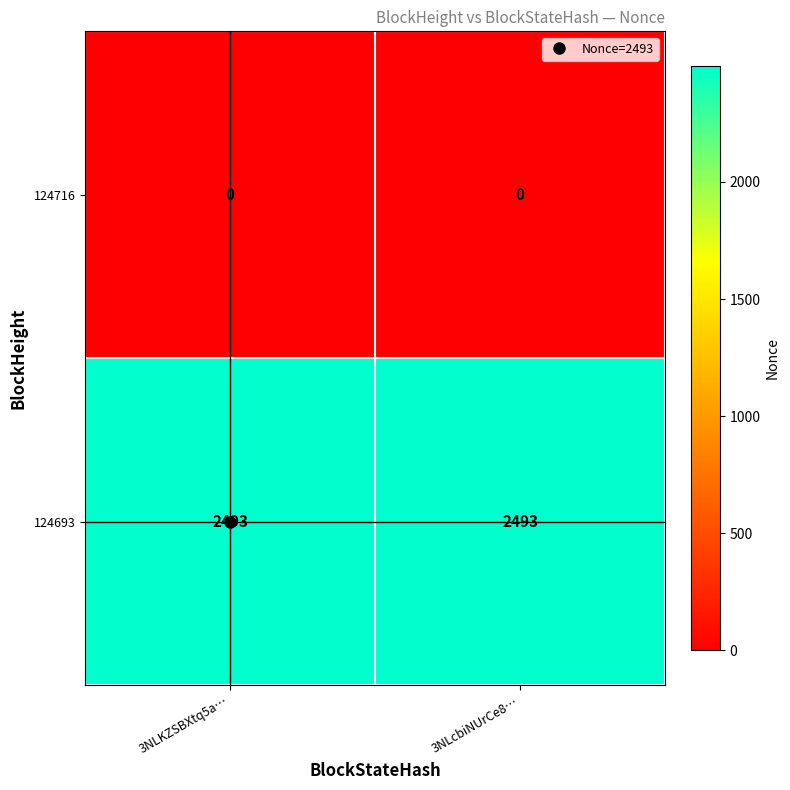

The 124693 series shows 2493 at 3NLKZSBXtq5a…. True or false?

True